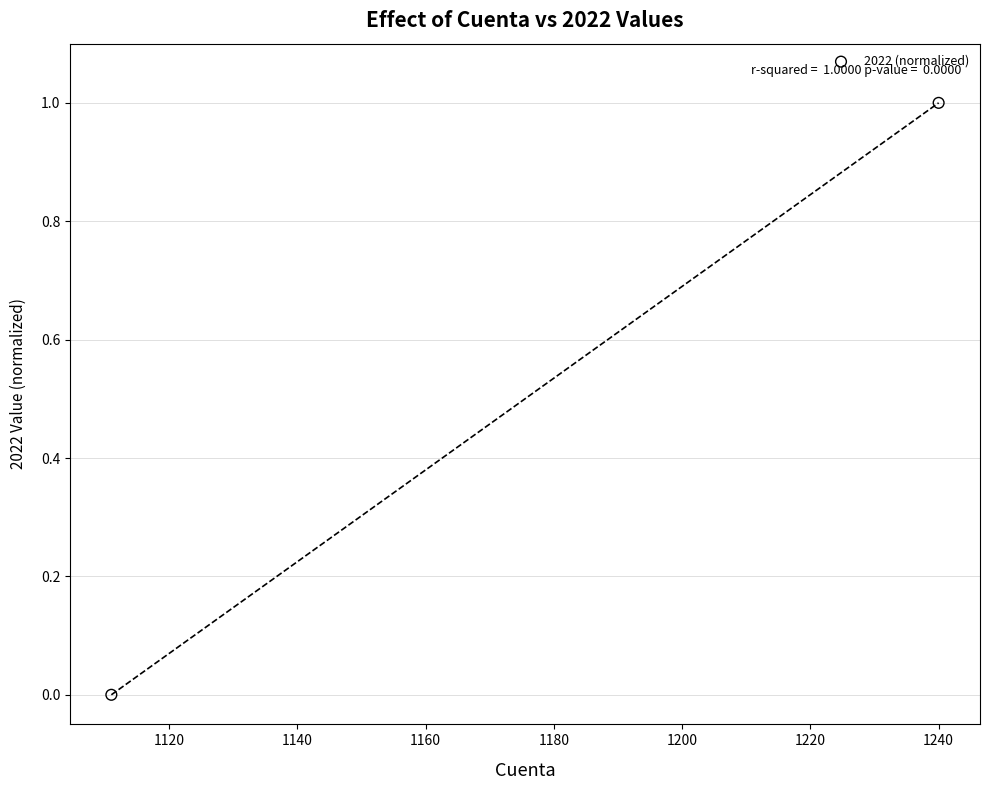

What is the range of X values (max minus min)?

129